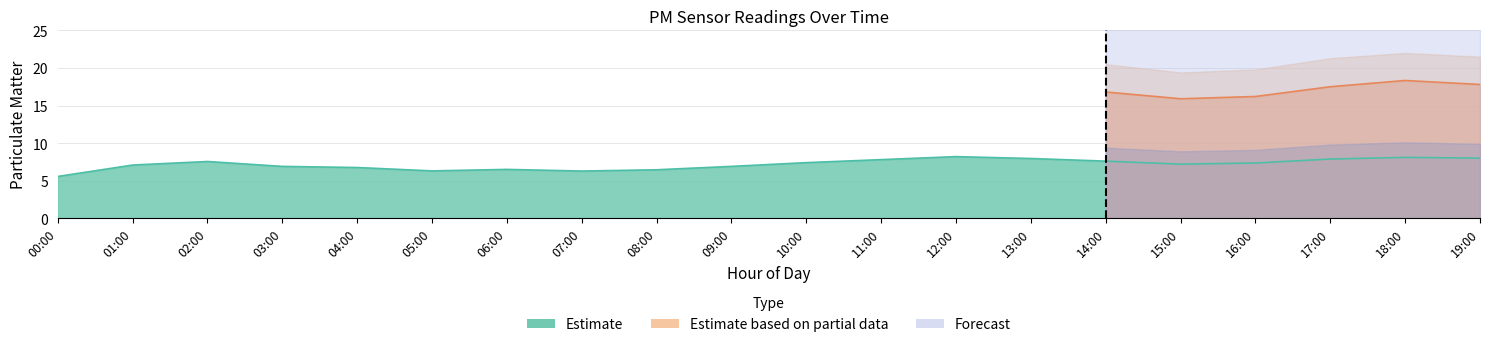

At which category does P1_upper reach its first local peak?

02:00